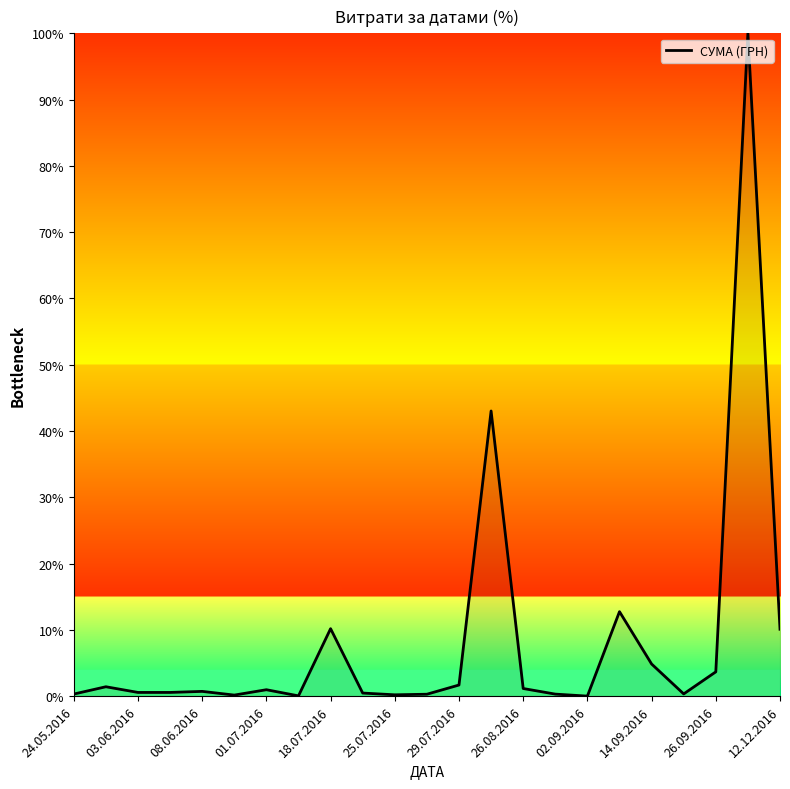

What is the difference between the maximum and minimum values?

100.0